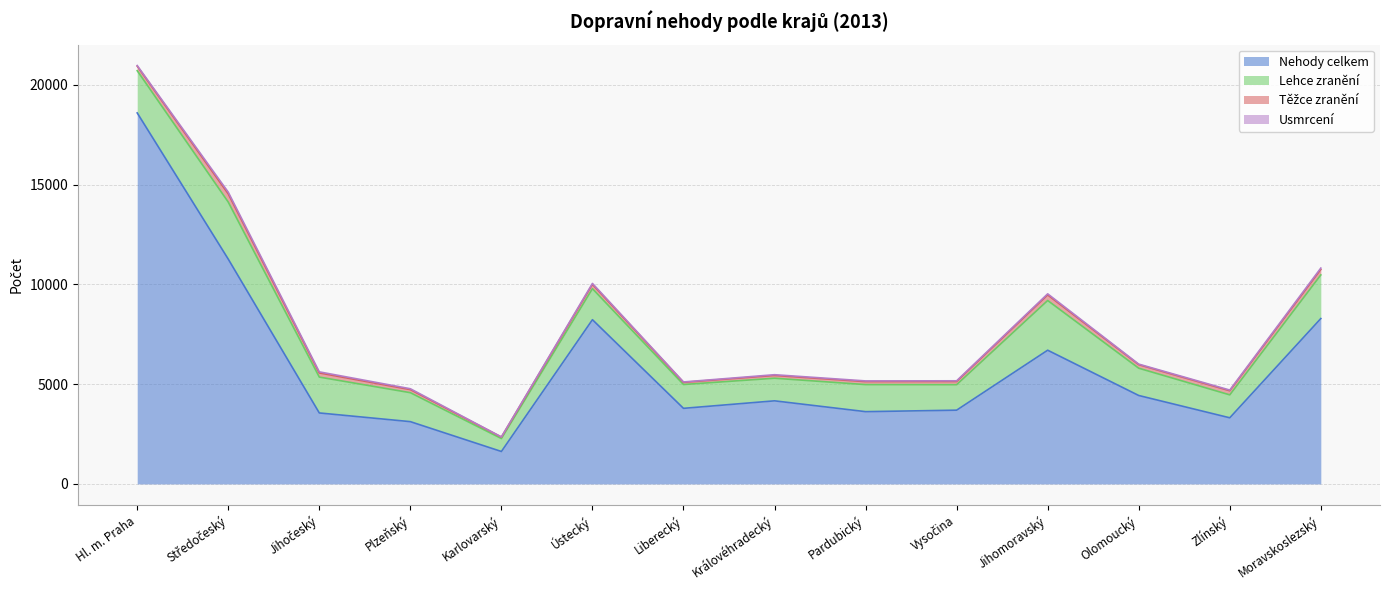

Is it true that Usmrcení equals 43 at Plzeňský?

True